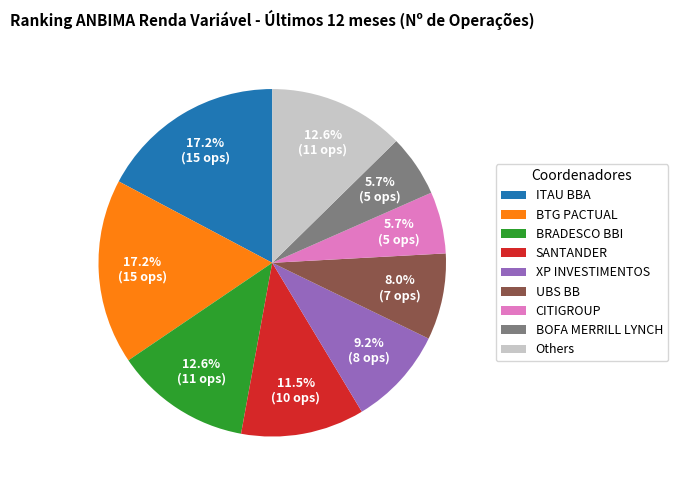

Does any single category account for the majority?

No